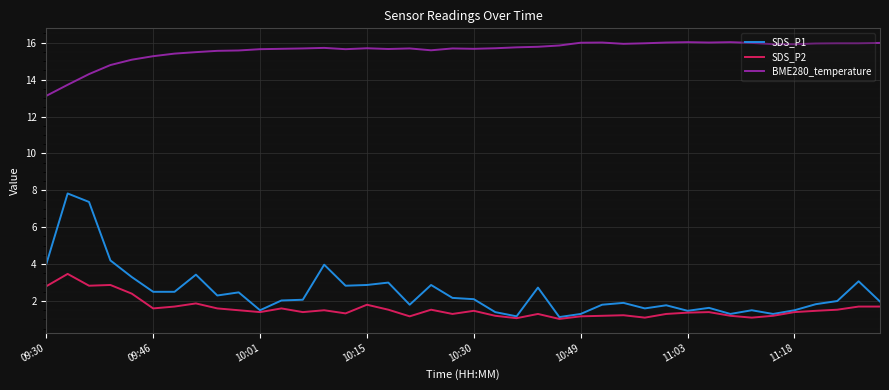

Rank the series by their maximum value, from highest to lowest.

BME280_temperature, SDS_P1, SDS_P2